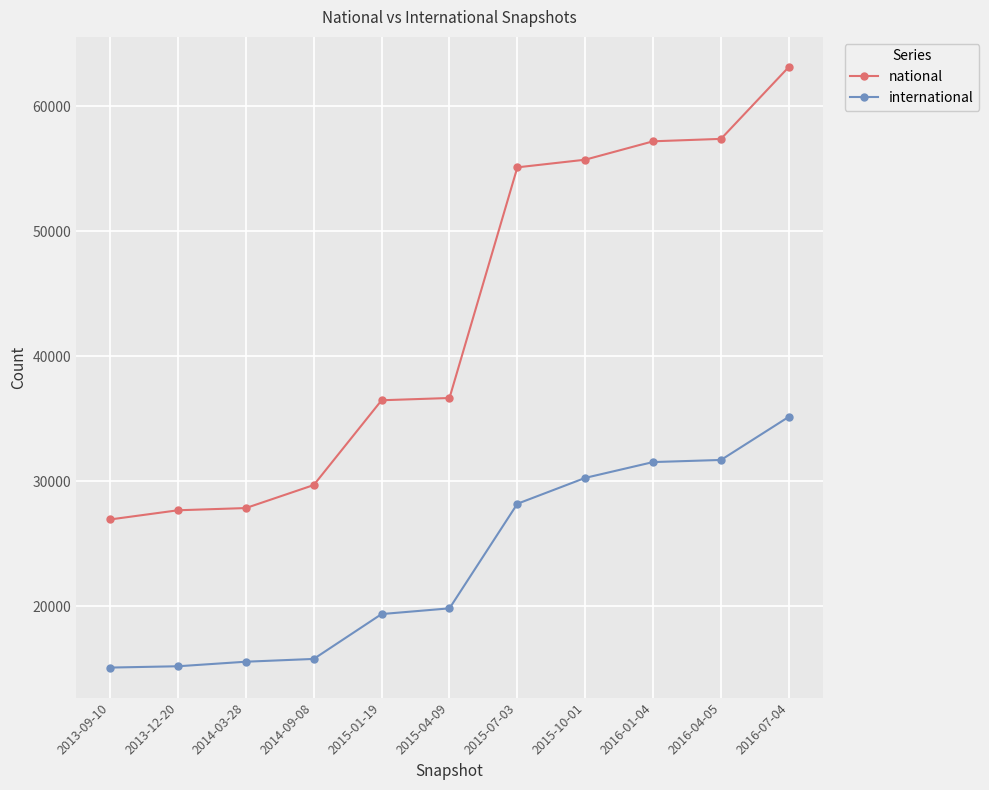

Is the value of national at 2016-01-04 greater than the value of international at 2013-12-20?

Yes